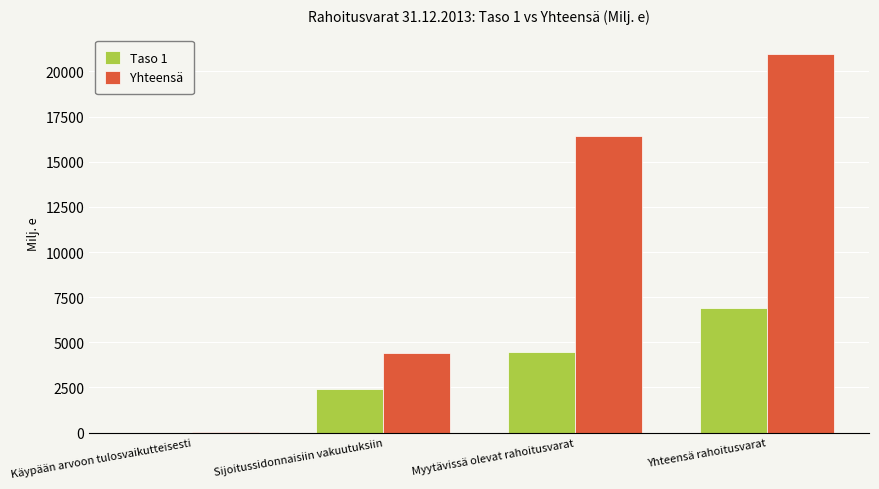

What is the sum of all Yhteensä values?

41905.1